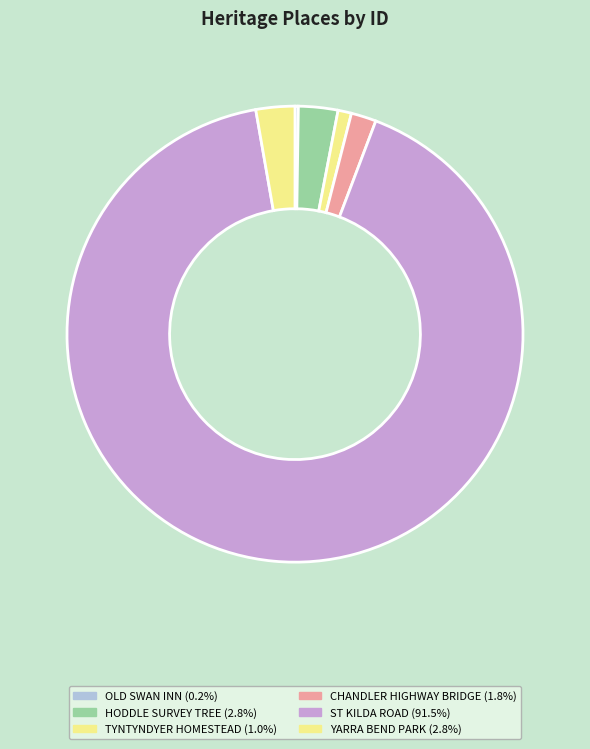

To the nearest percent, what is the difference between the HODDLE SURVEY TREE and CHANDLER HIGHWAY BRIDGE slice percentages?

1%